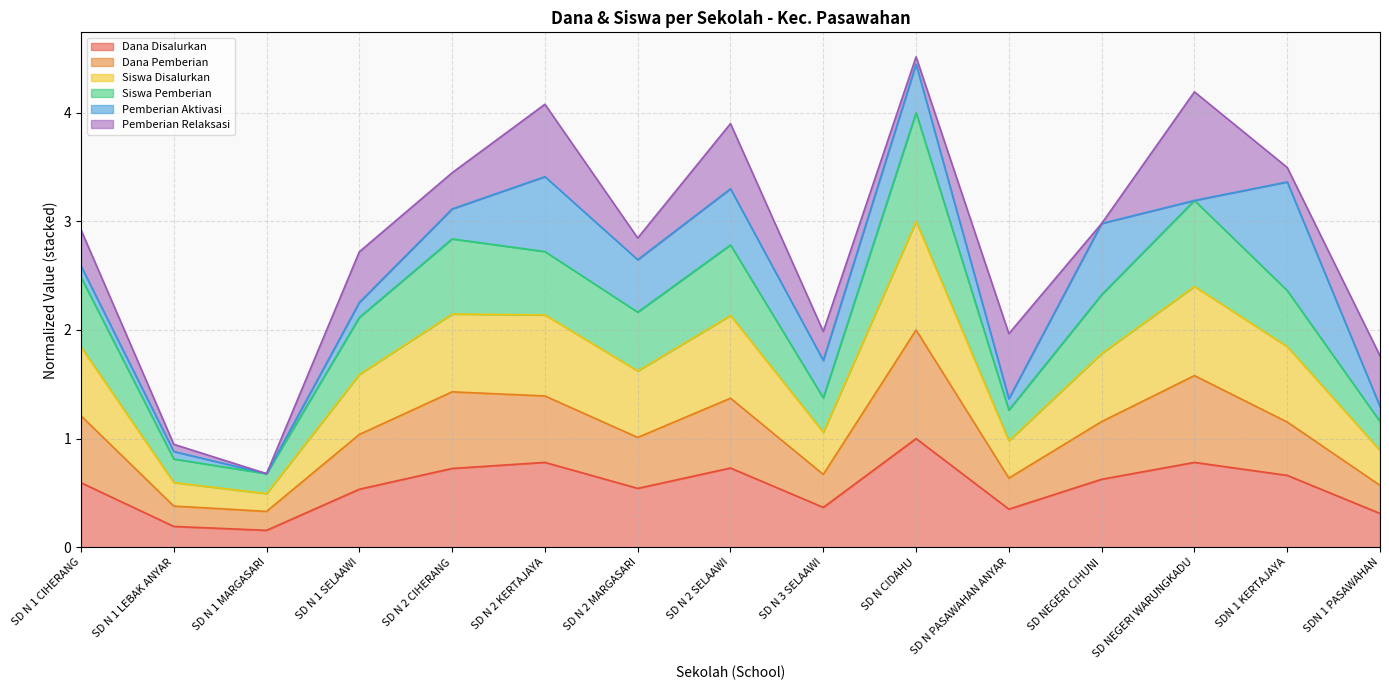

What is the maximum value for Dana Disalurkan?

1.0